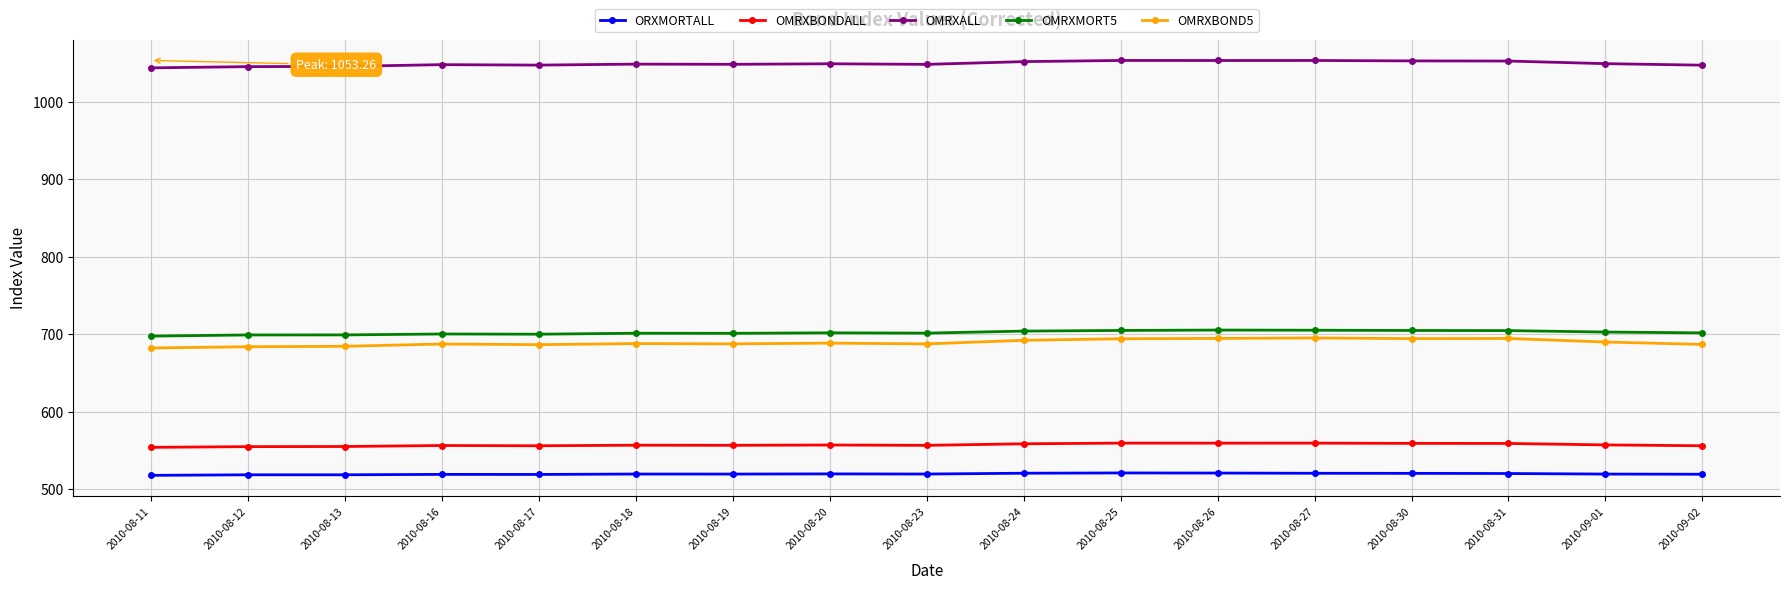

What is the minimum value shown in the chart?

517.7